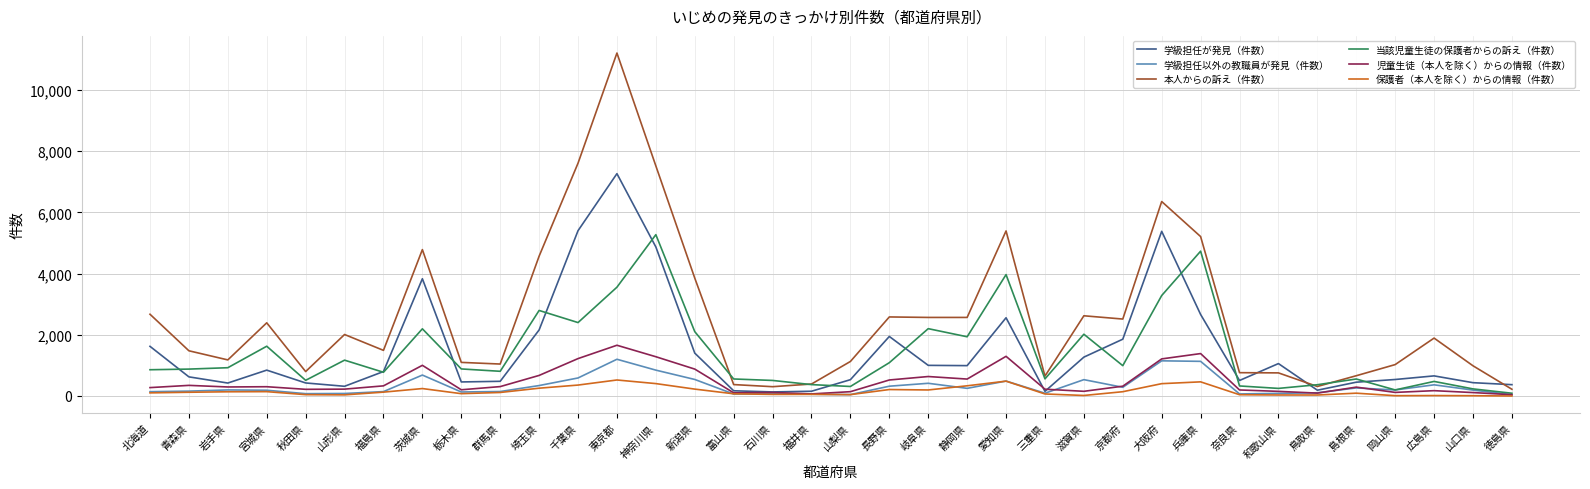

What is the spread (max minus min) of values at 岡山県?

1016